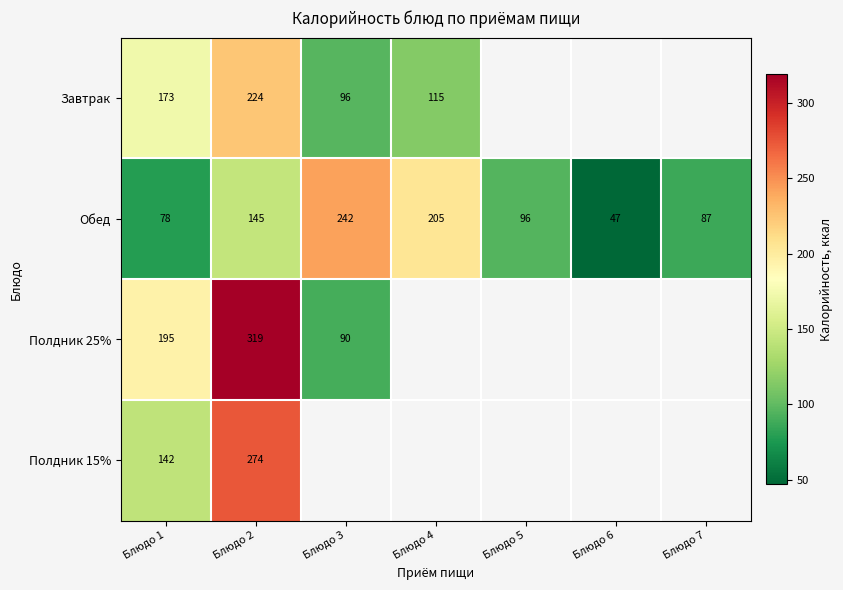

What is the spread (max minus min) of values at Блюдо 2?

174.0